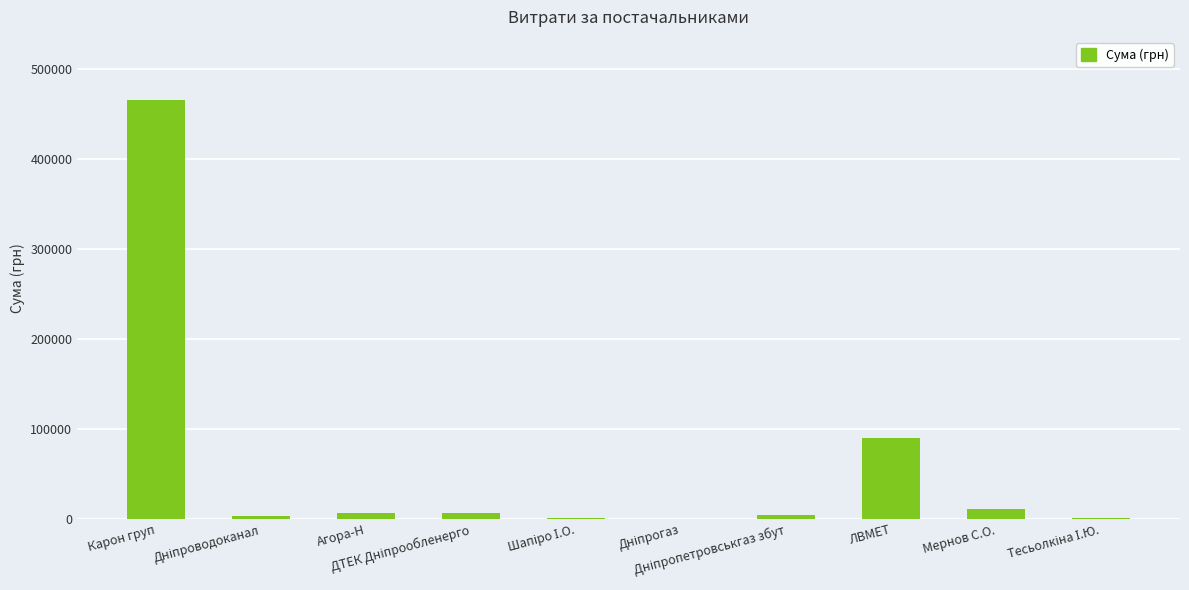

Where is the data nearest to the value 232919?

ЛВМЕТ